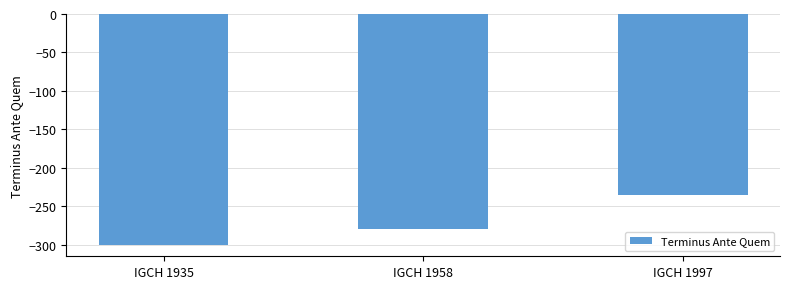

Reading left to right, what are all the values shown in this chart?

IGCH 1935=-300	IGCH 1958=-280	IGCH 1997=-235